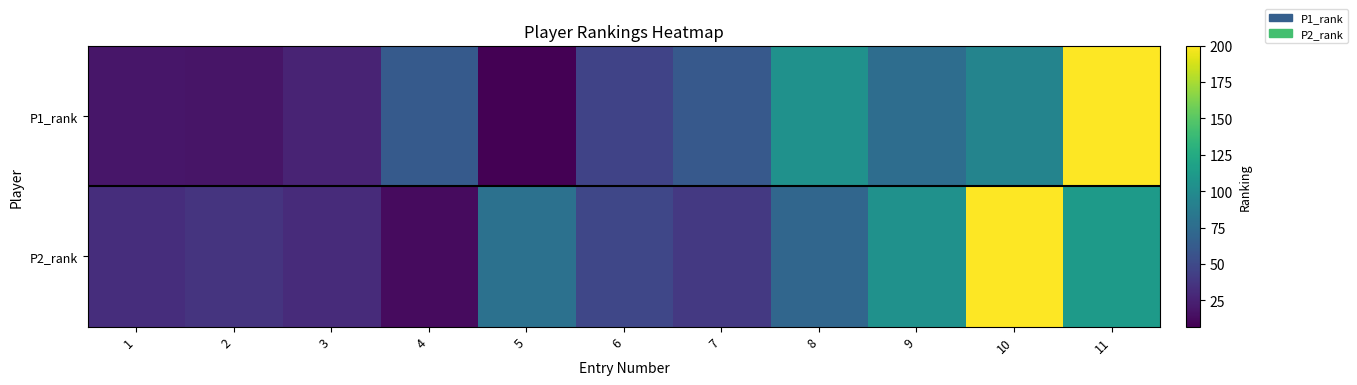

List the series in order of their peak value, lowest first.

P1_rank, P2_rank